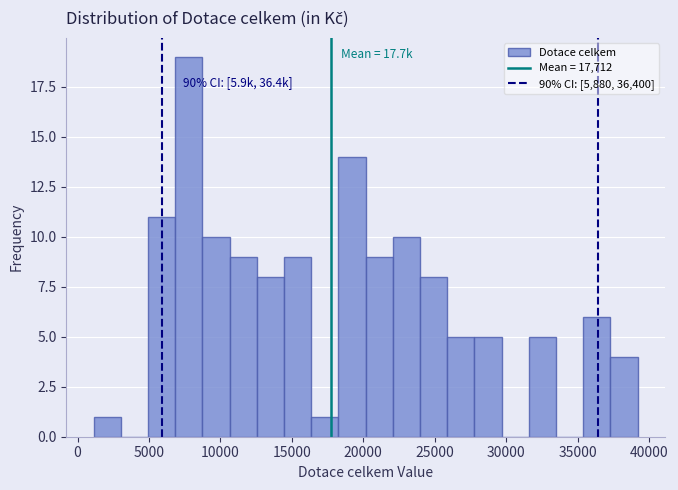

Around what value on the x-axis is the tallest bar? Give the approximate position of its centre, as read against the axis.

8000